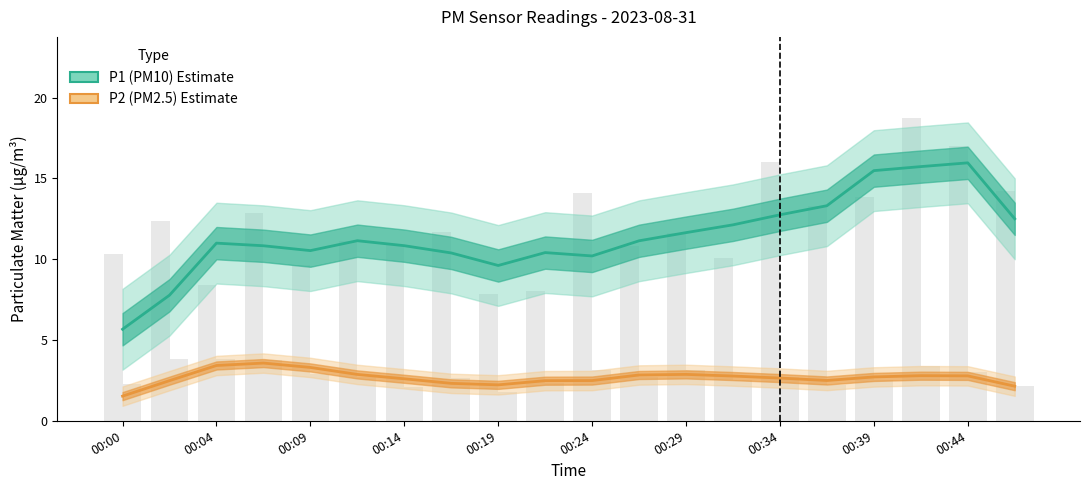

What is the smallest value displayed?

1.5